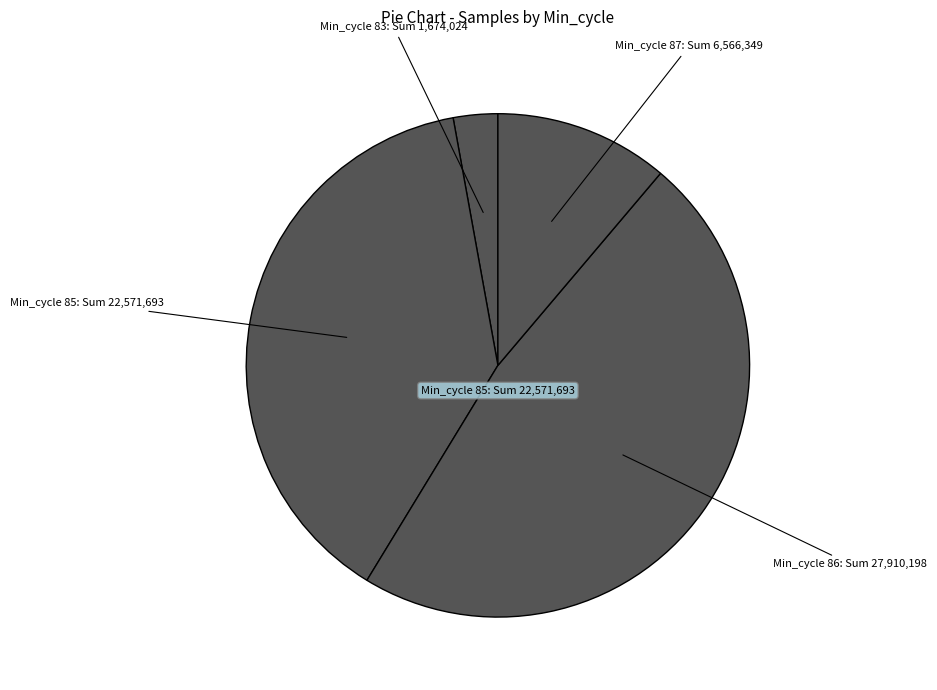

Which category has the smallest portion of the pie?

Min_cycle 83: Sum 1,674,024